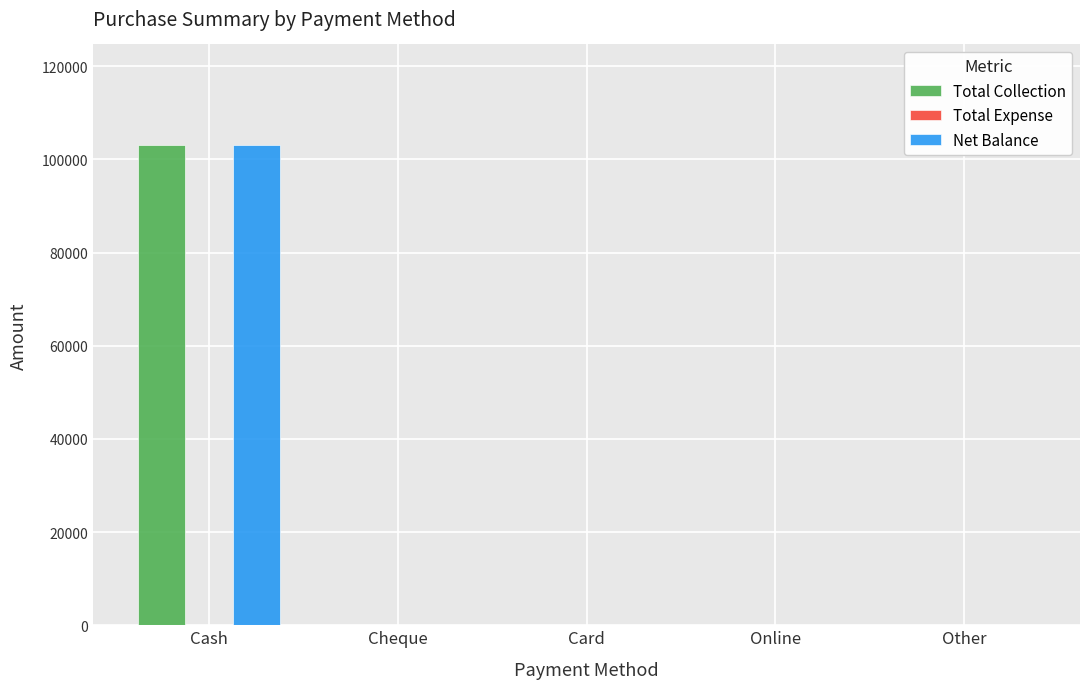

True or false: Net Balance has a value of 0 at Other.

True